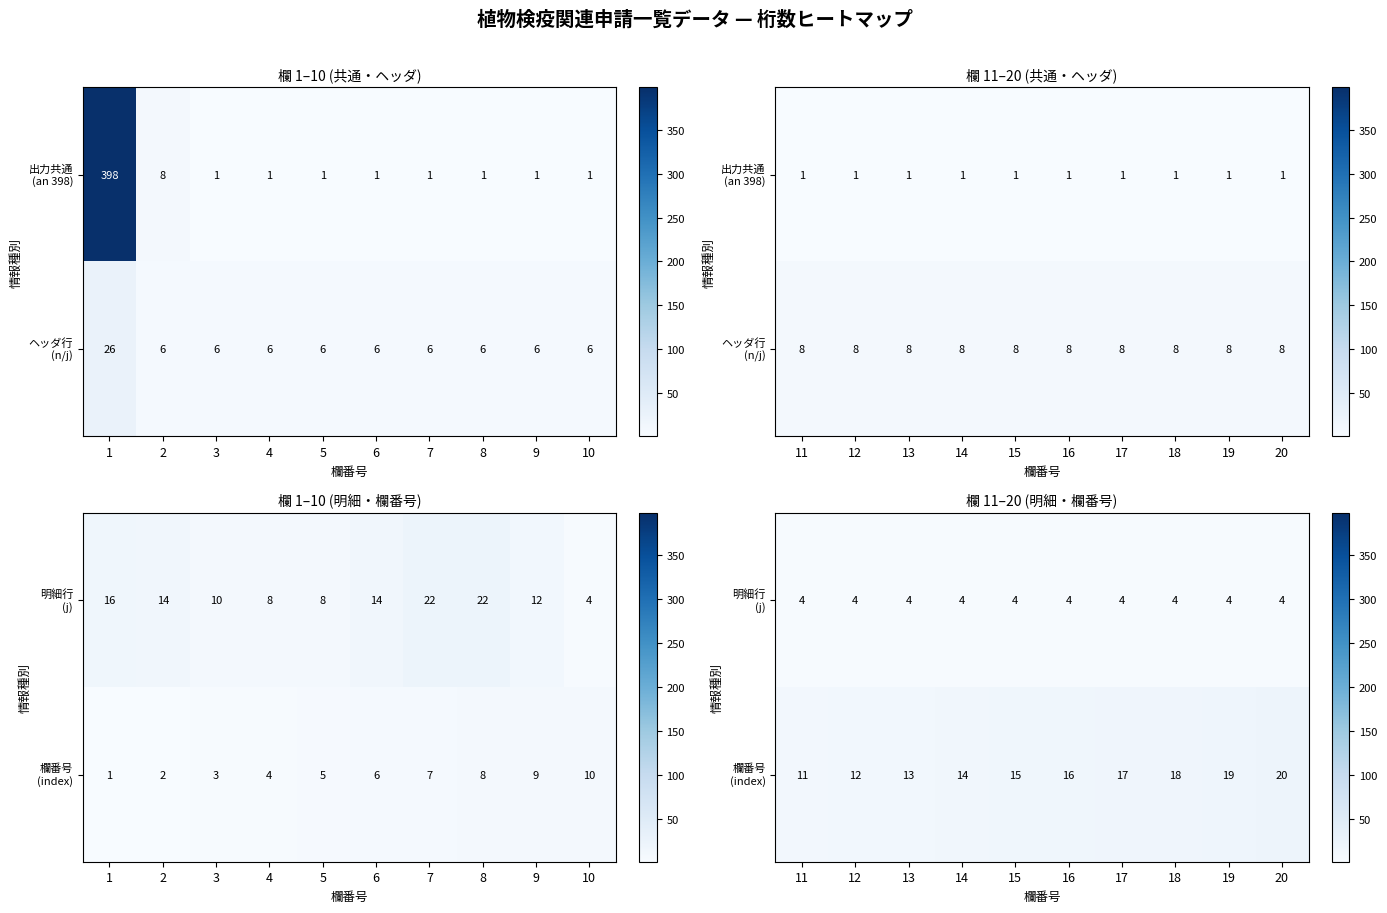

At 15, list the series in order from largest to smallest.

欄番号 (index), 明細行 (j)